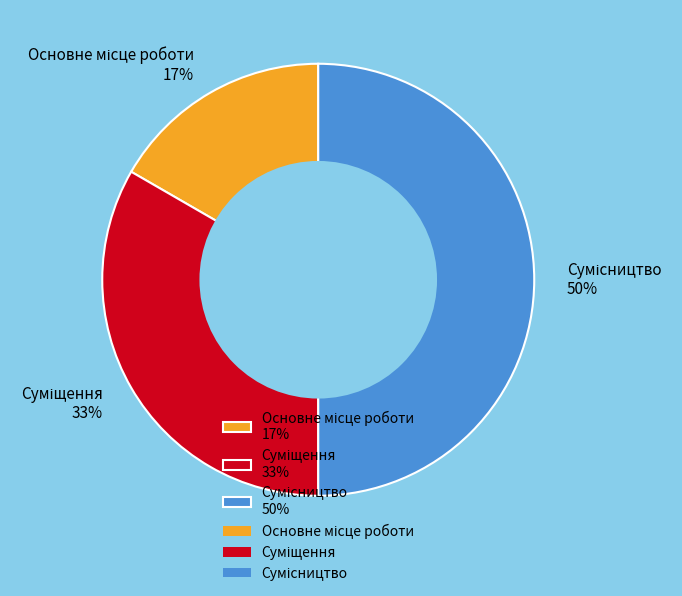

To the nearest percent, what is the difference between the largest and smallest slice percentages?

33%